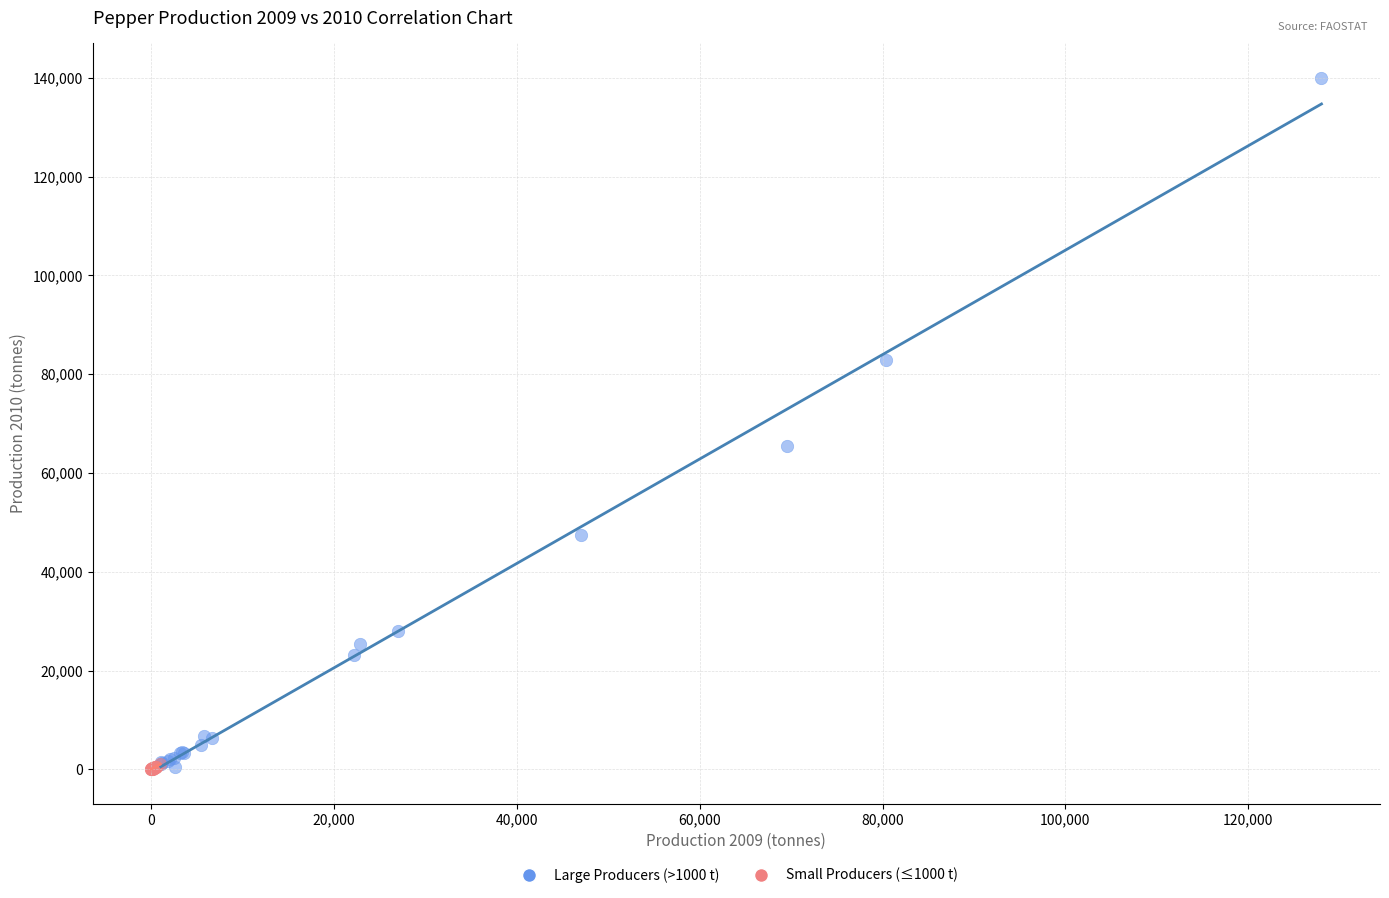

Which series contains the highest Y value?

Large Producers (>1000 t)